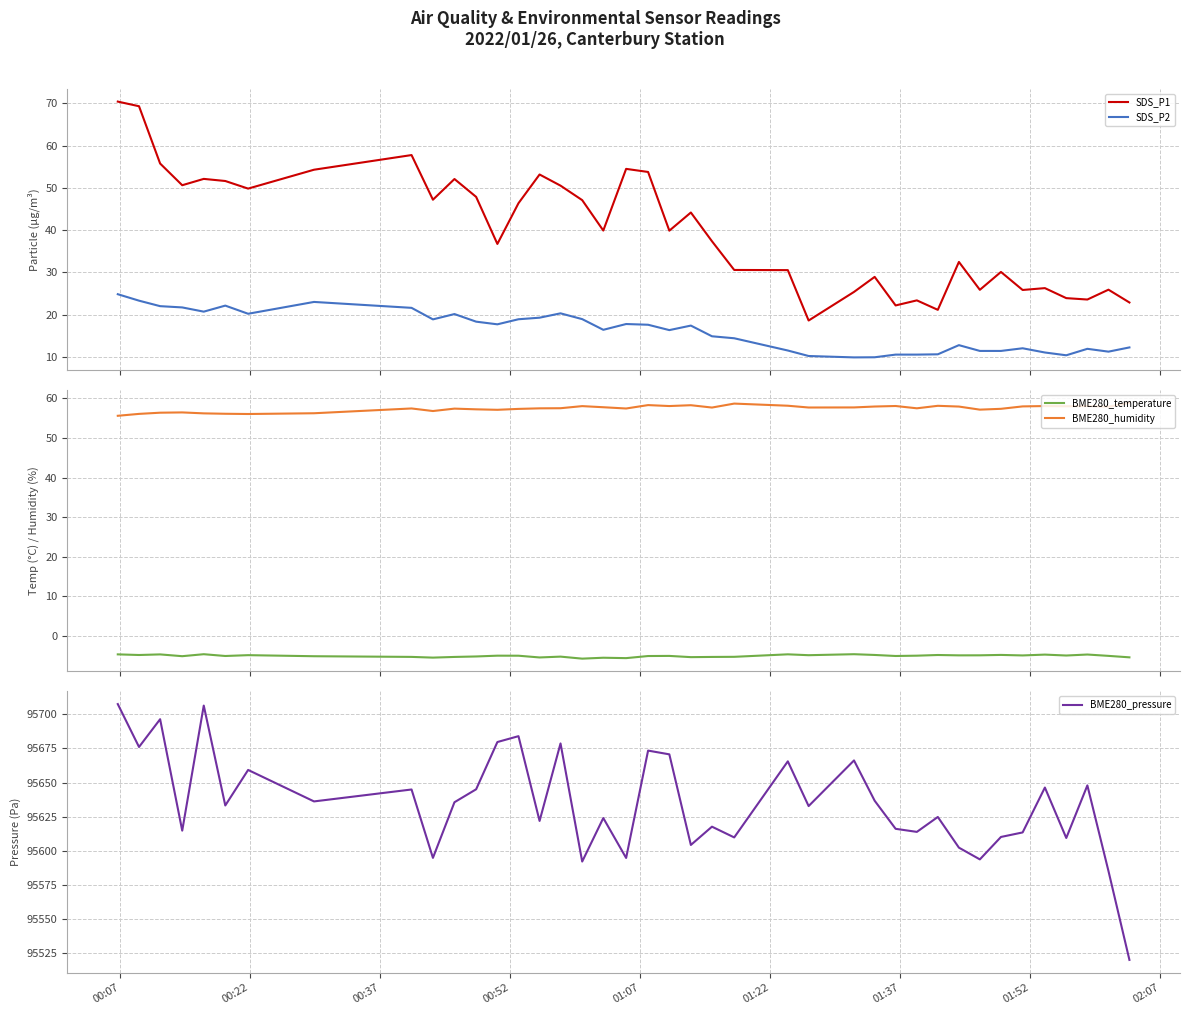

True or false: SDS_P1 and SDS_P2 cross at least once.

False